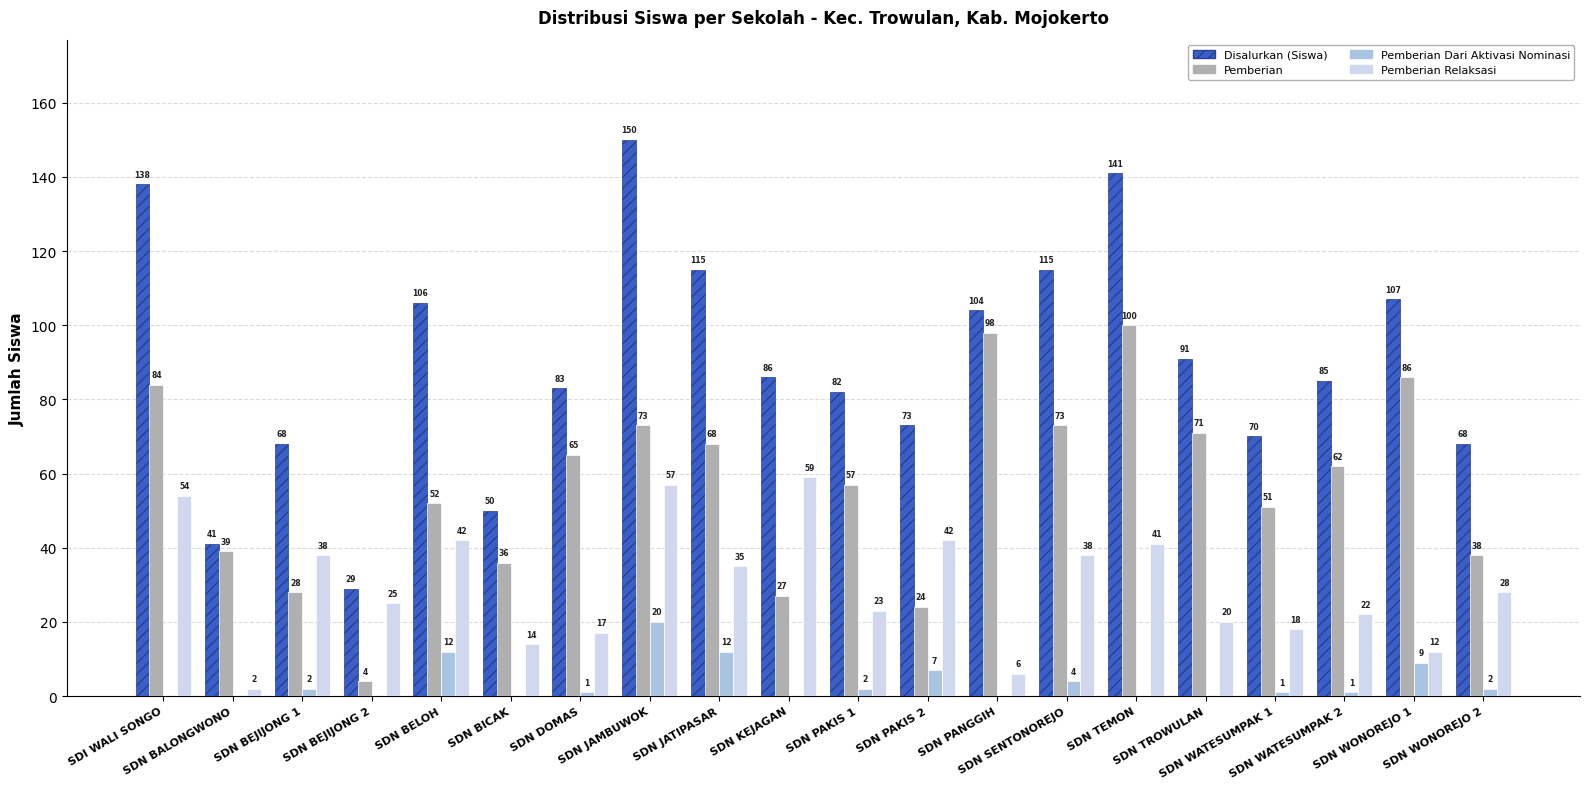

What is the greatest value displayed?

150